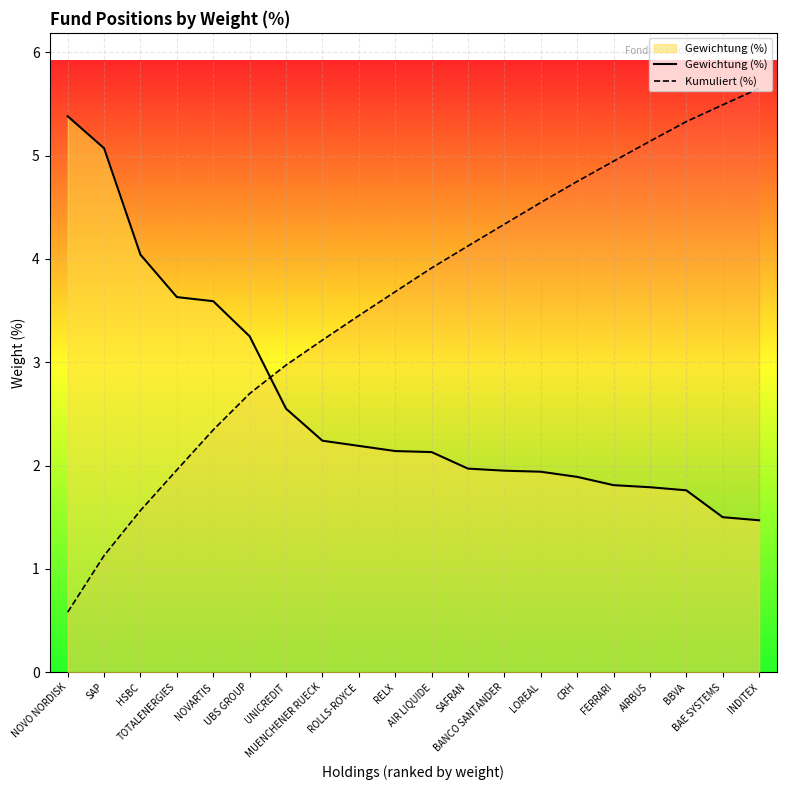

How many lines are shown in the chart?

2